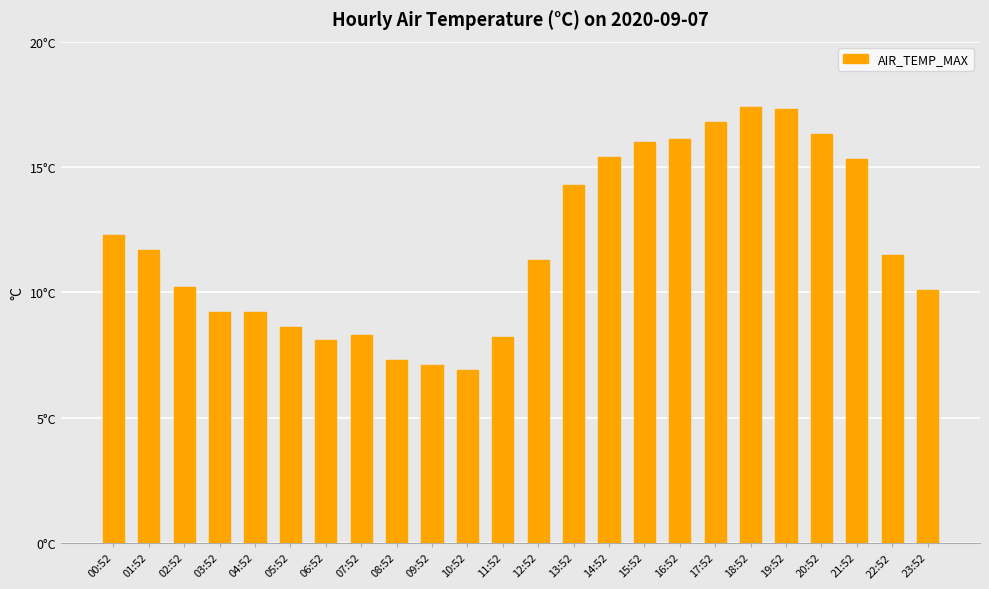

Are the bars horizontal?

No